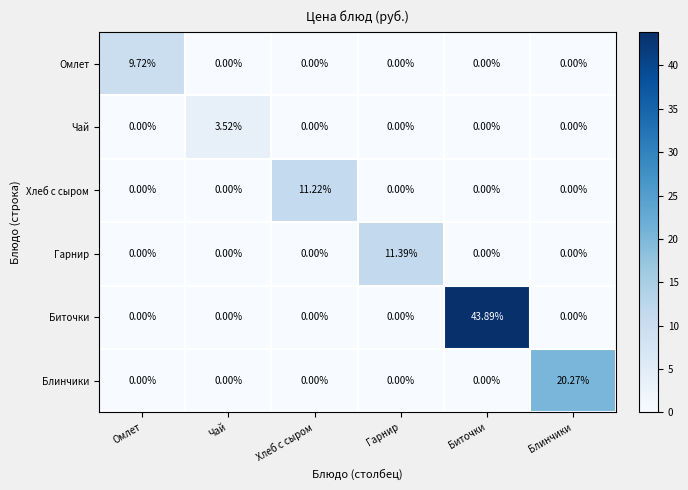

List the series in order of their peak value, lowest first.

Чай, Омлет, Хлеб с сыром, Гарнир, Блинчики, Биточки